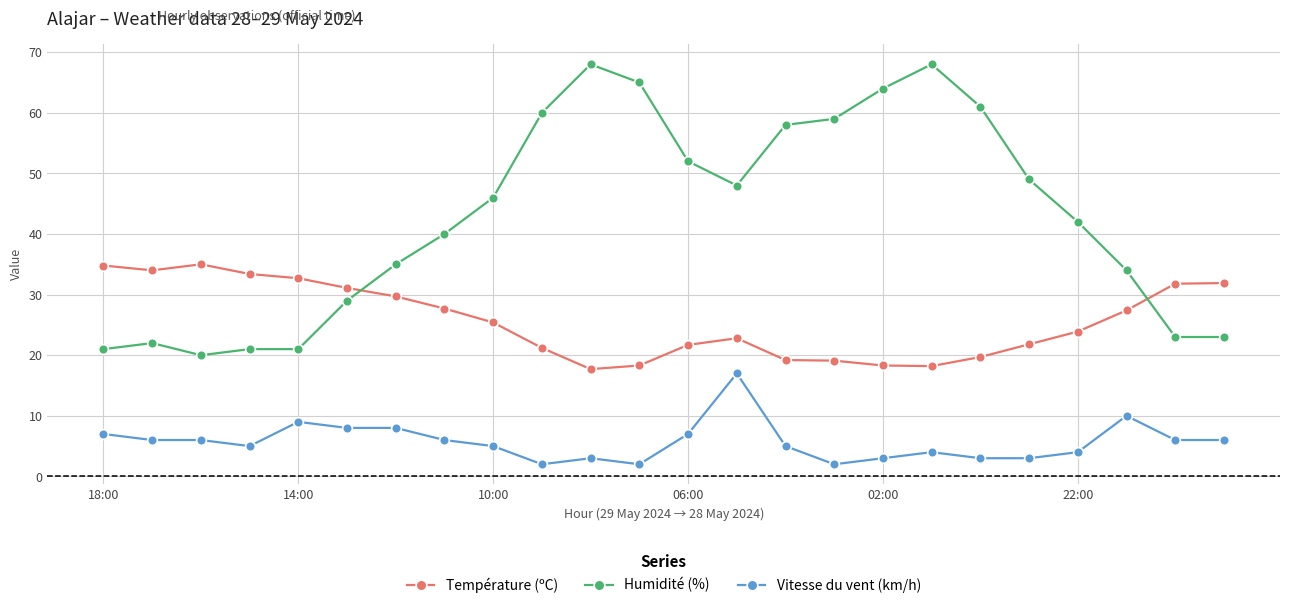

True or false: Vitesse du vent (km/h) has more than 2 points higher than both neighbors.

True